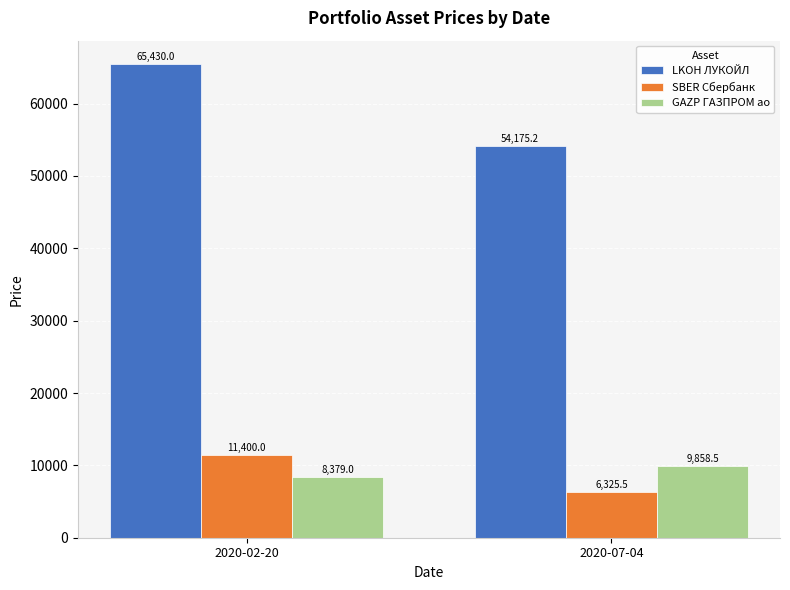

What are all the series names shown in the legend?

LKOH ЛУКОЙЛ, SBER Сбербанк, GAZP ГАЗПРОМ ао